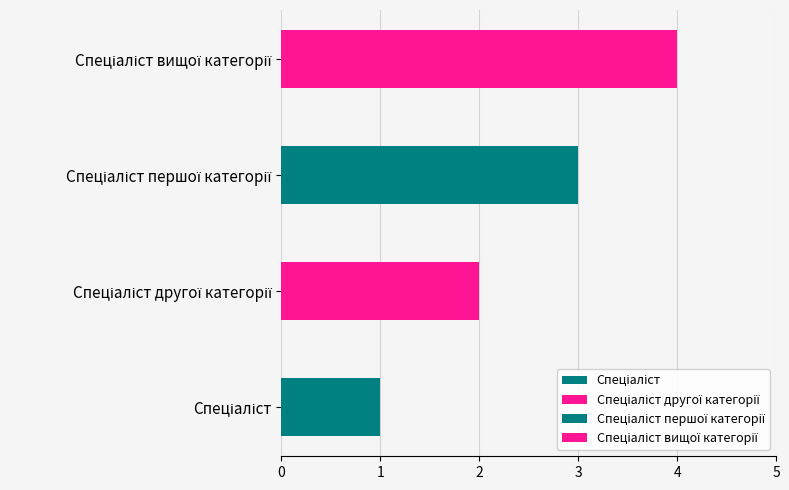

Reading left to right, list all the values displayed in this chart.

1	2	3	4